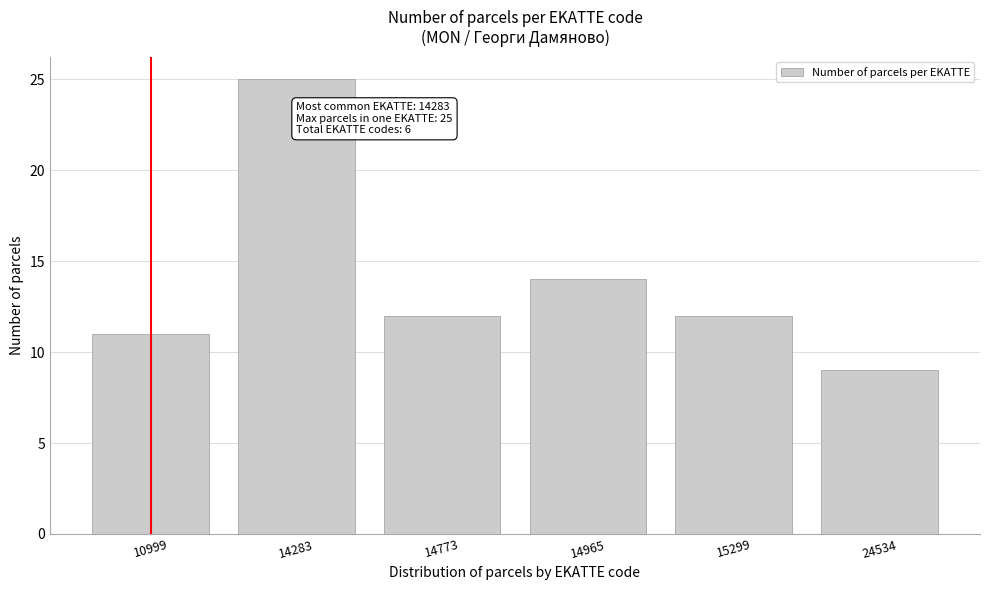

Reading left to right, what are all the values shown in this chart?

10999=11	14283=25	14773=12	14965=14	15299=12	24534=9